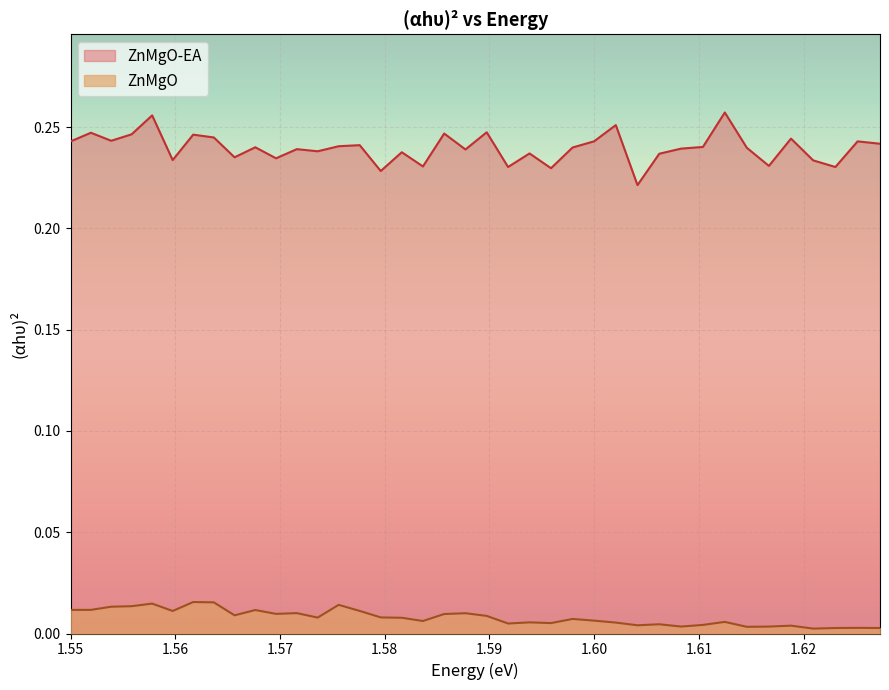

Which series has the largest total across all categories?

ZnMgO-EA